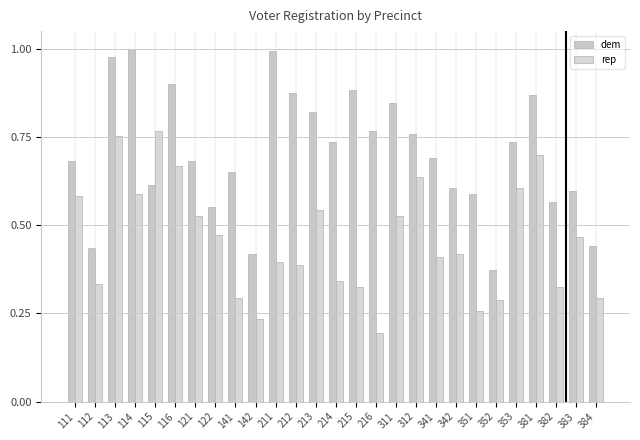

Rank the series by their maximum value, from highest to lowest.

dem, rep